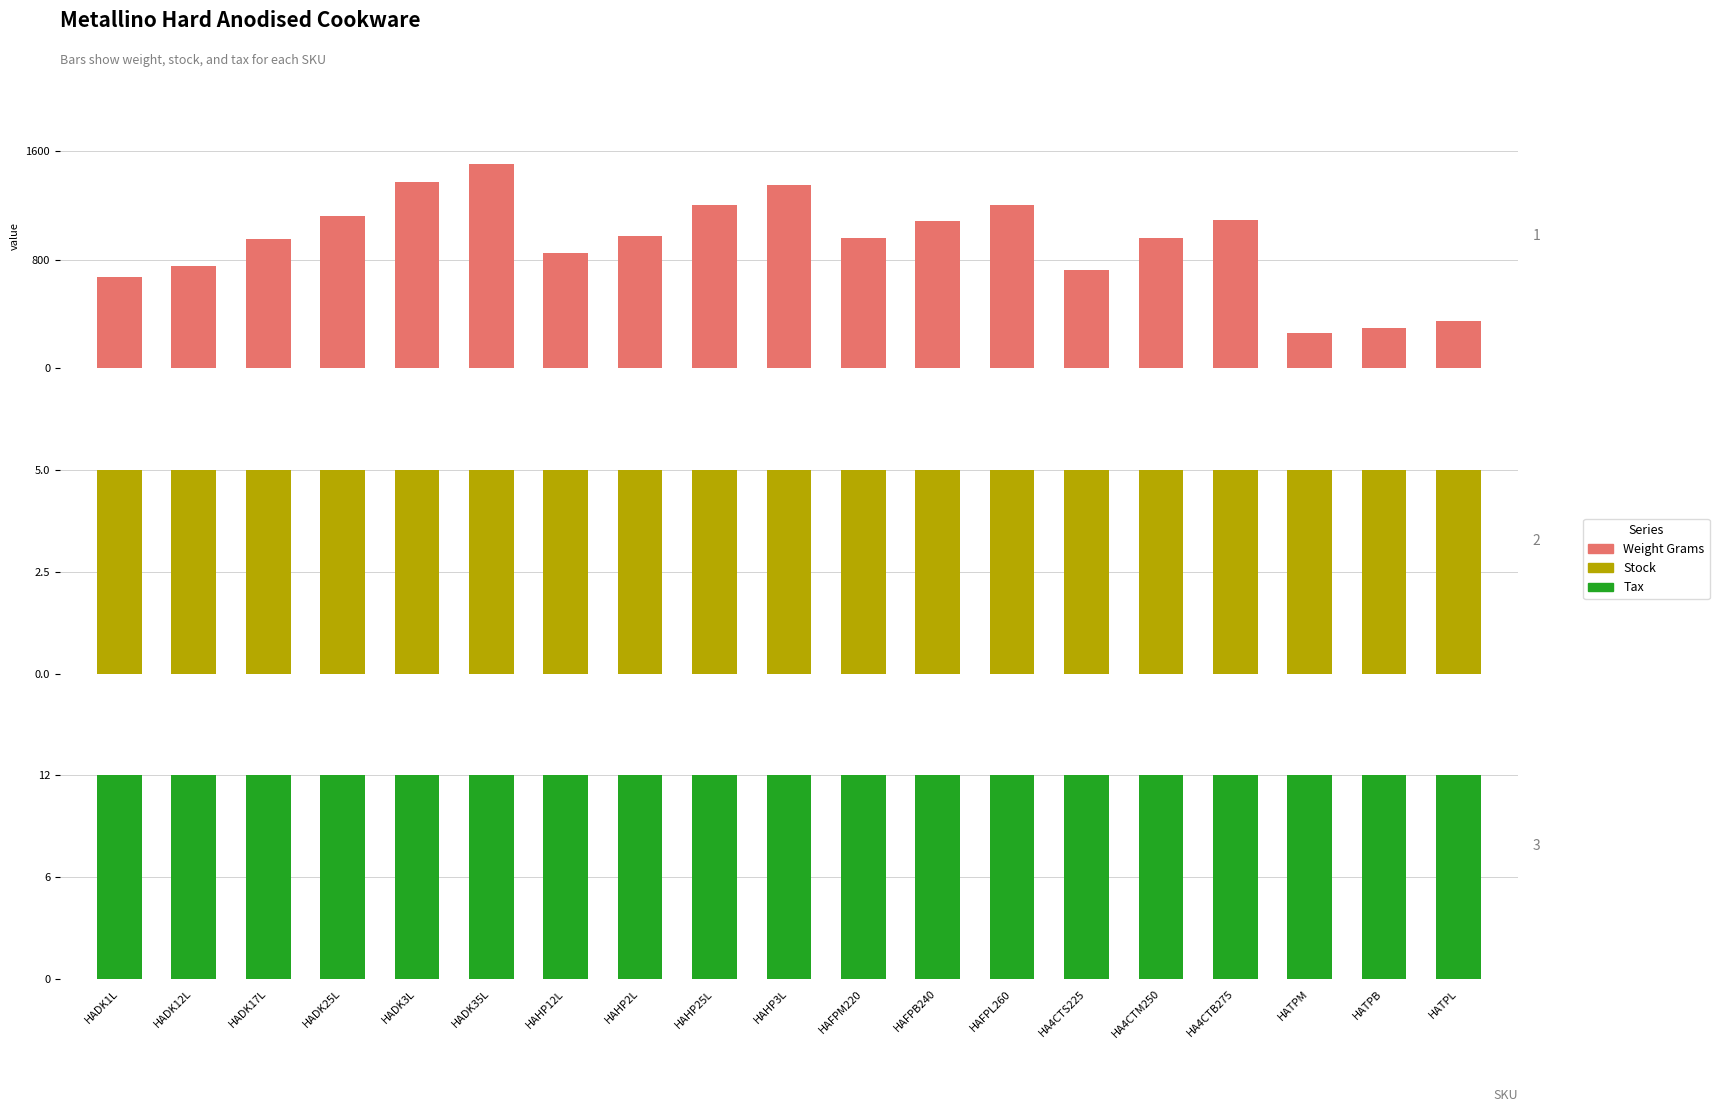

At HAFPM220, list the series in order from largest to smallest.

Weight Grams, Tax, Stock